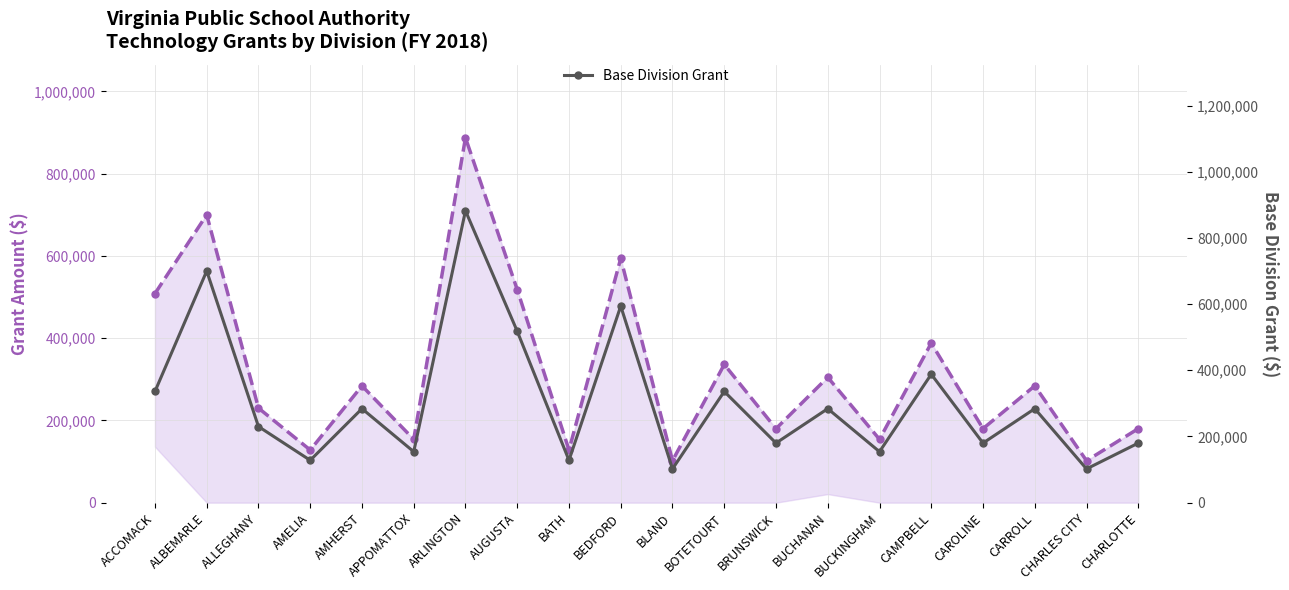

At ACCOMACK, list the series in order from largest to smallest.

Total VPSA Technology Grant, Base Division Grant